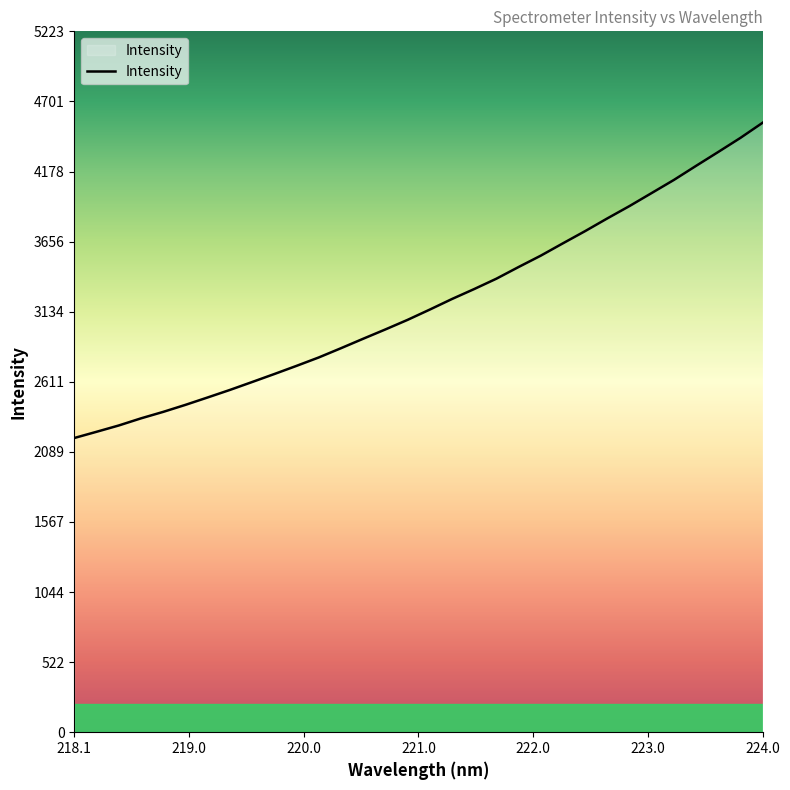

What is the maximum value shown in the chart?

4542.3